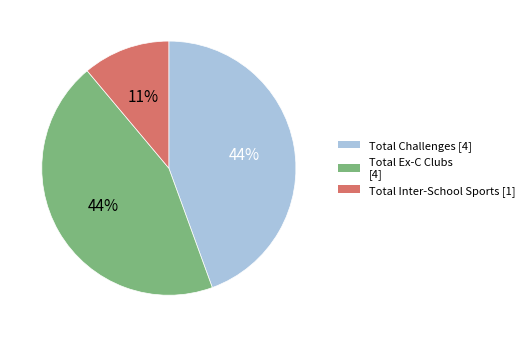

What percentage is the Total Ex-C Clubs slice, to the nearest percent?

44%